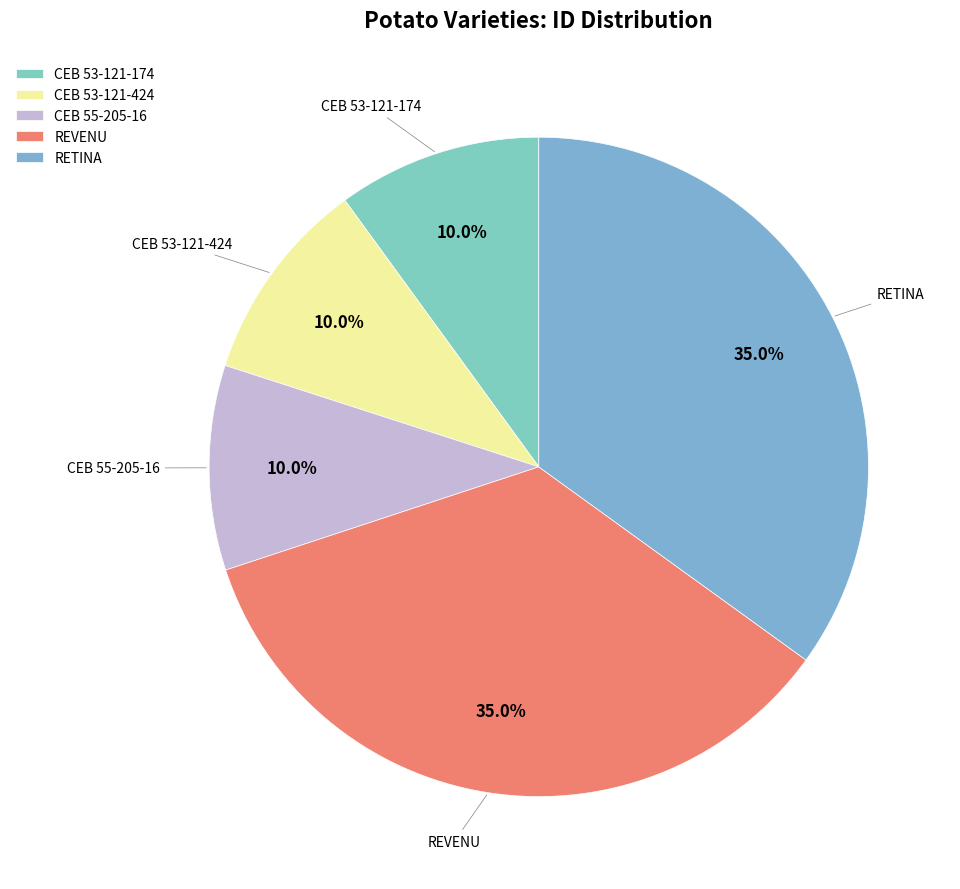

The CEB 55-205-16 slice represents 1% of the pie. True or false?

False